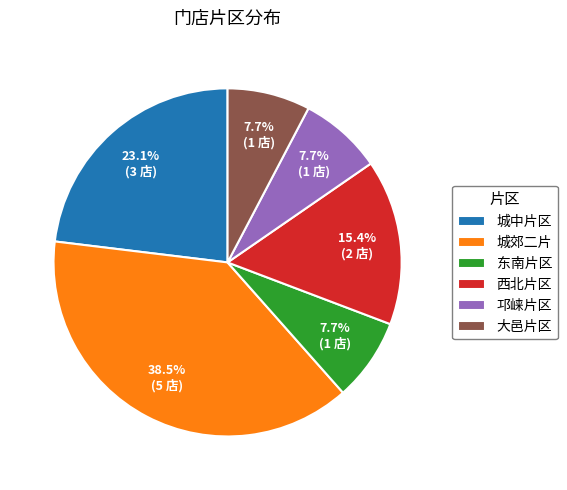

Which category has the biggest portion of the pie?

城郊二片